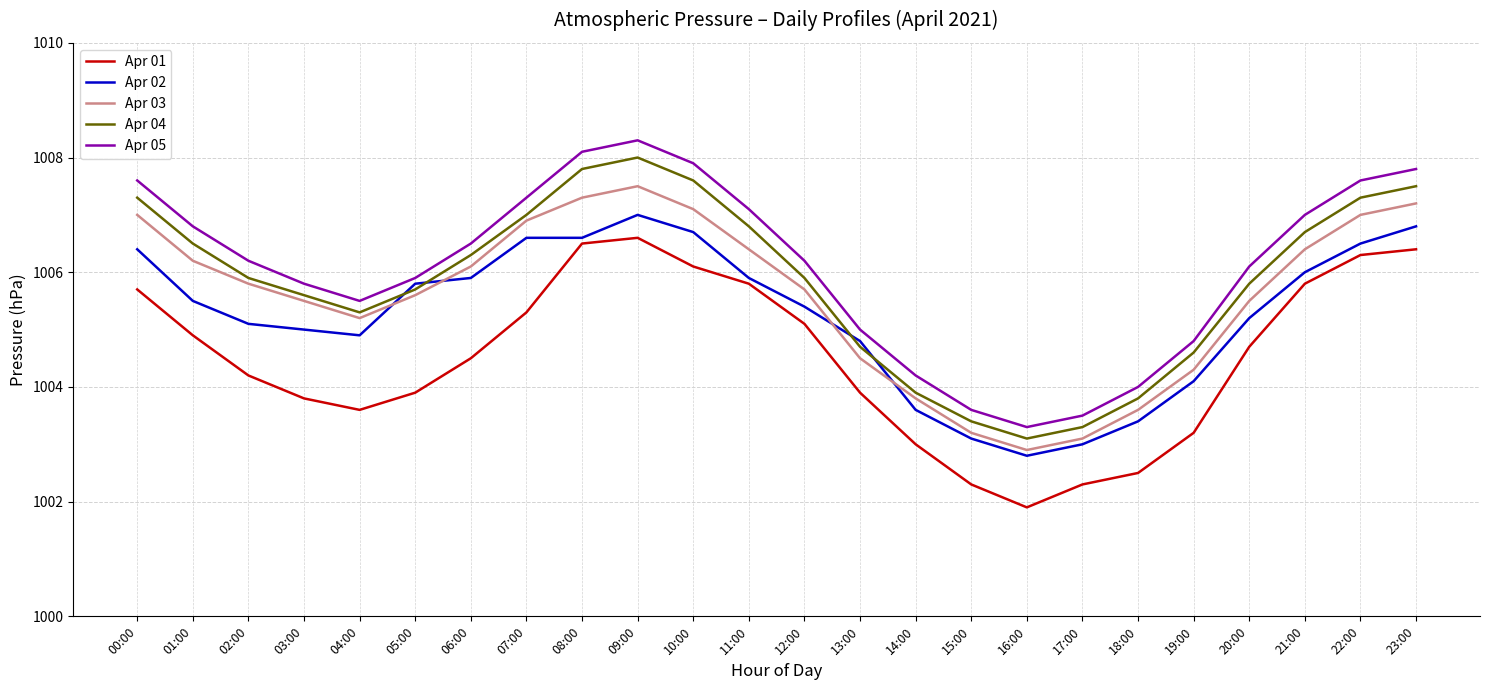

Which category has the highest value in the Apr 05 series?

09:00